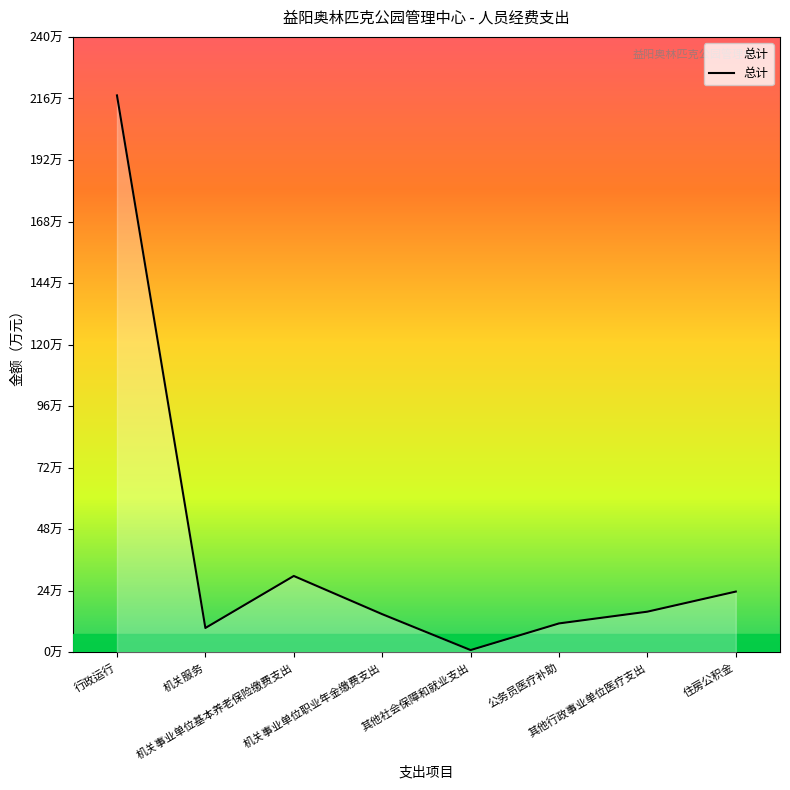

True or false: the data shows 12.9 at 机关服务.

False